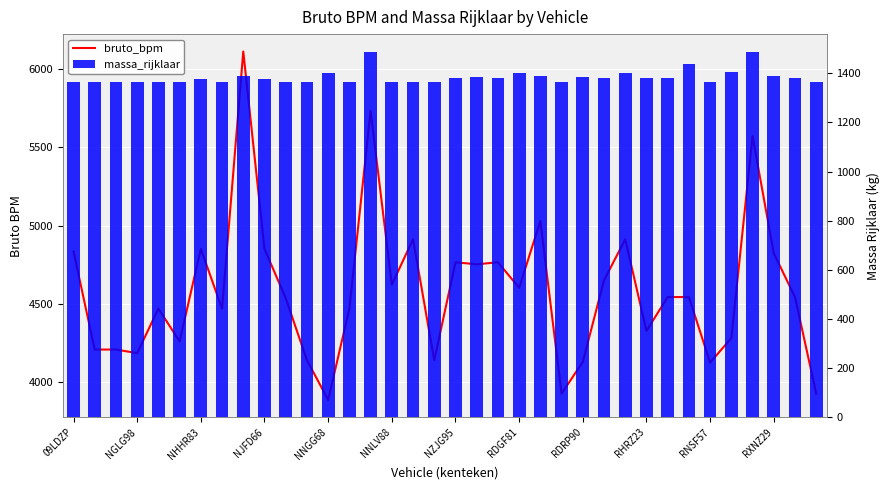

Reading left to right, what are all the values shown in this chart?

bruto_bpm: 4836	4210	4210	4187	4471	4262	4852	4471	6112	4852	4538	4142	3889	4471	5733	4624	4914	4142	4767	4754	4767	4604	5030	3929	4131	4652	4913	4329	4545	4545	4127	4283	5571	4824	4545	3929
massa_rijklaar: 1365	1365	1365	1365	1365	1365	1375	1365	1390	1375	1365	1365	1403	1365	1485	1365	1365	1365	1380	1385	1380	1400	1390	1365	1385	1380	1400	1380	1380	1436	1365	1404	1485	1390	1380	1365